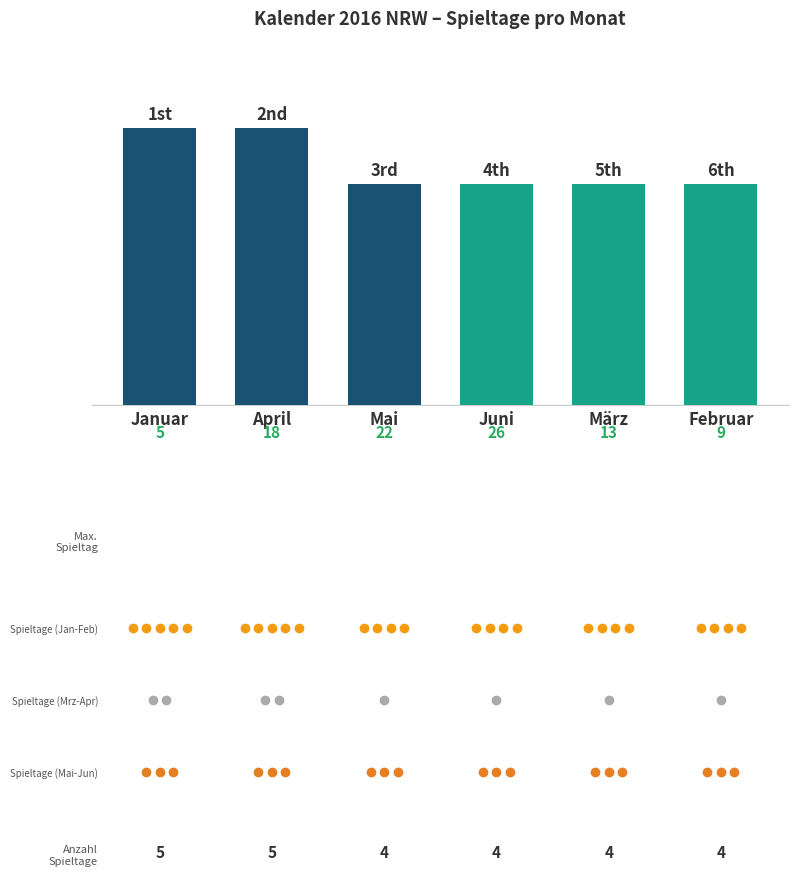

What is the approximate value at Januar?

5